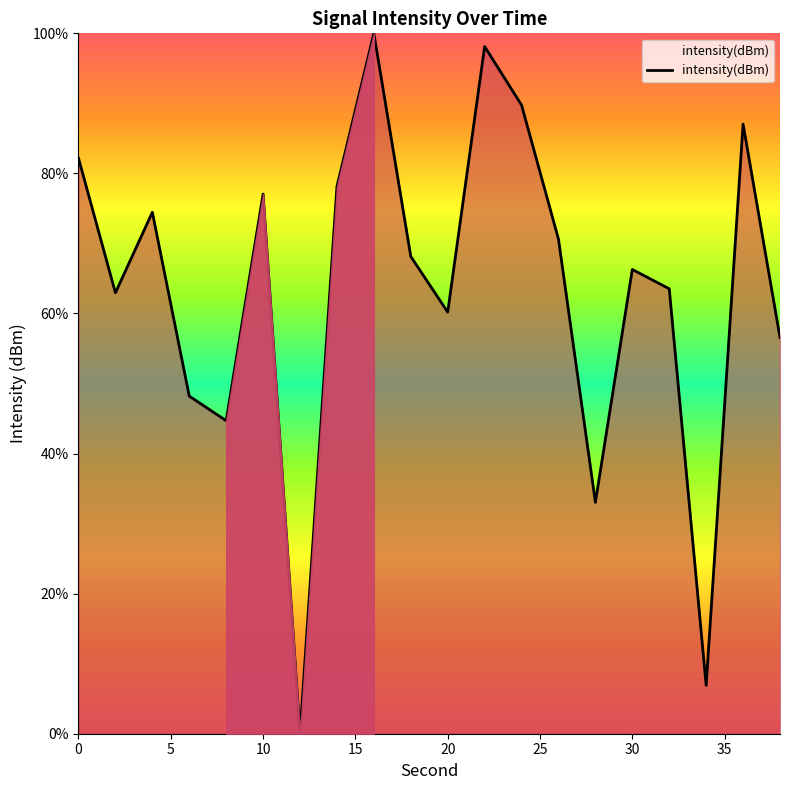

How many values are below 68?

10